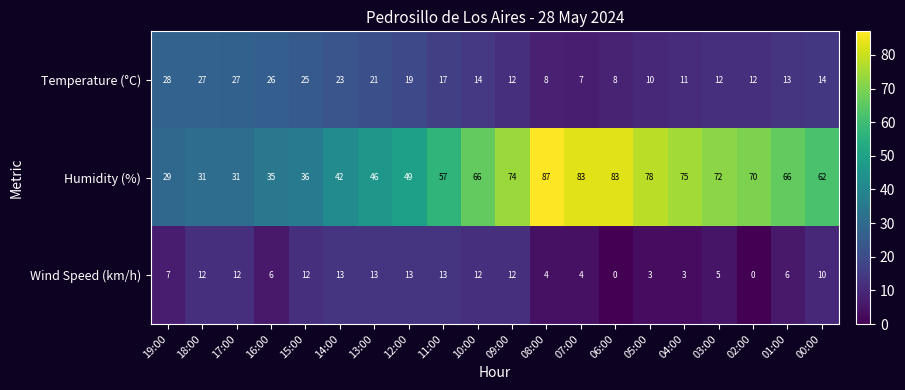

Between 11:00 and 04:00, which series saw the biggest shift?

Humidity (%)